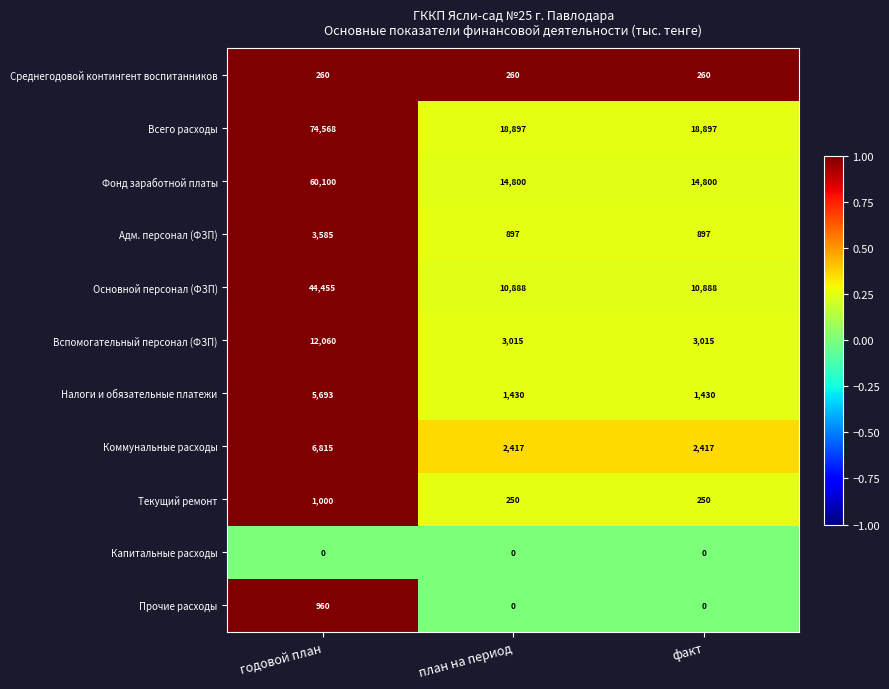

The value of Адм. персонал (ФЗП) at план на период is 1448. True or false?

False